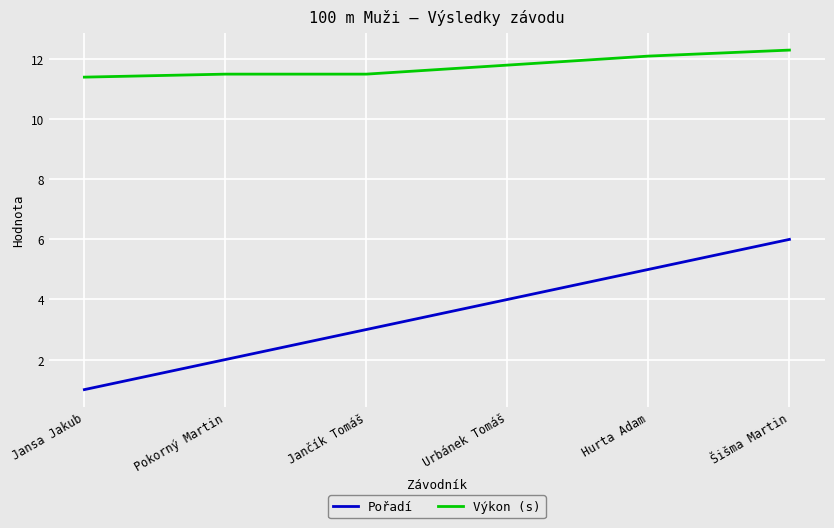

True or false: Pořadí has a value of 1.0 at Jančík Tomáš.

False